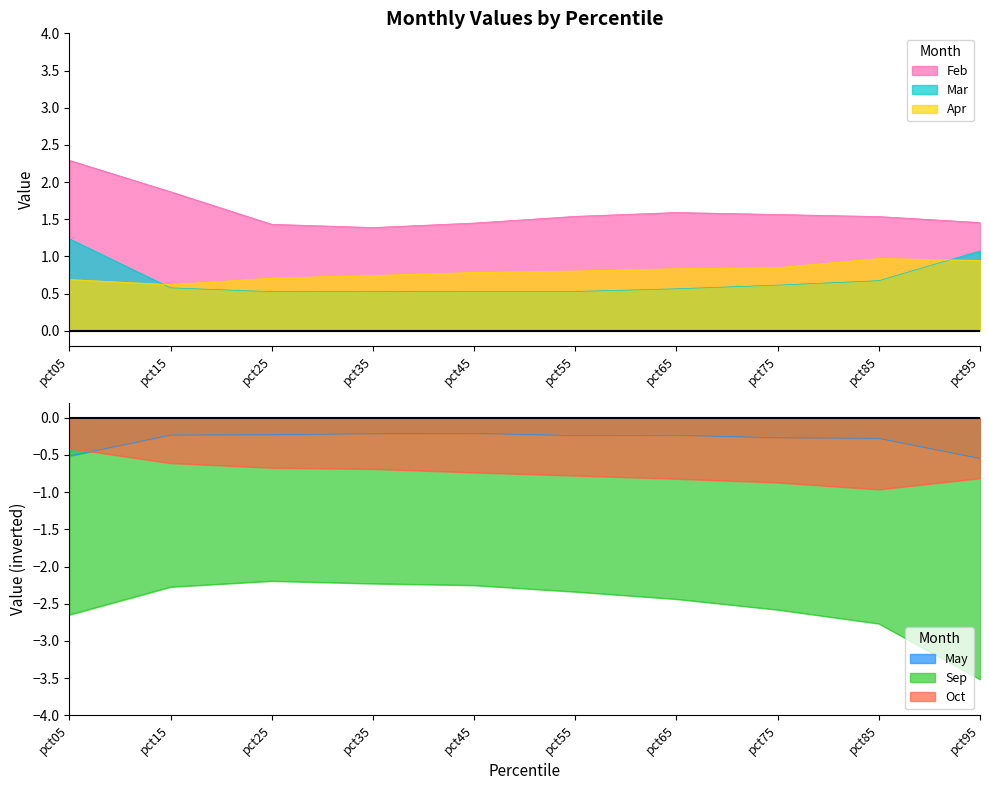

What is the value of the Feb point at the 8th from the left?

1.6